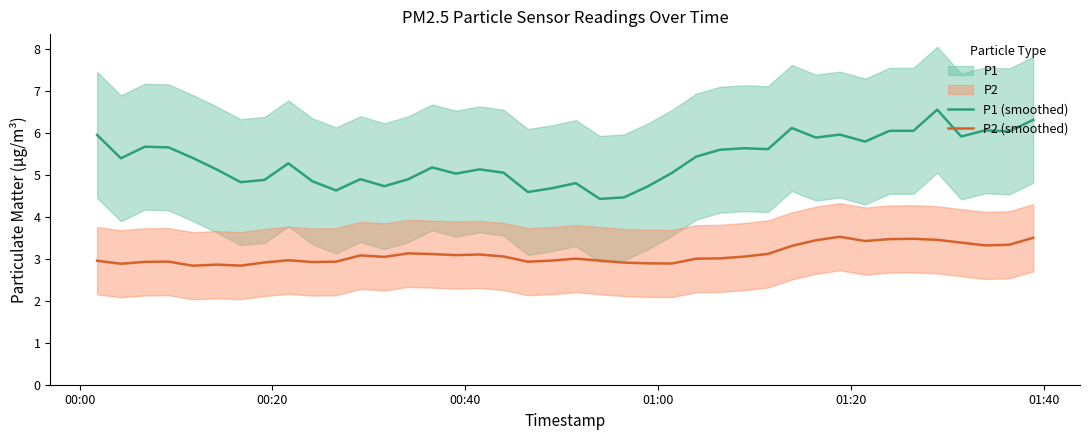

How many lines are shown in the chart?

2